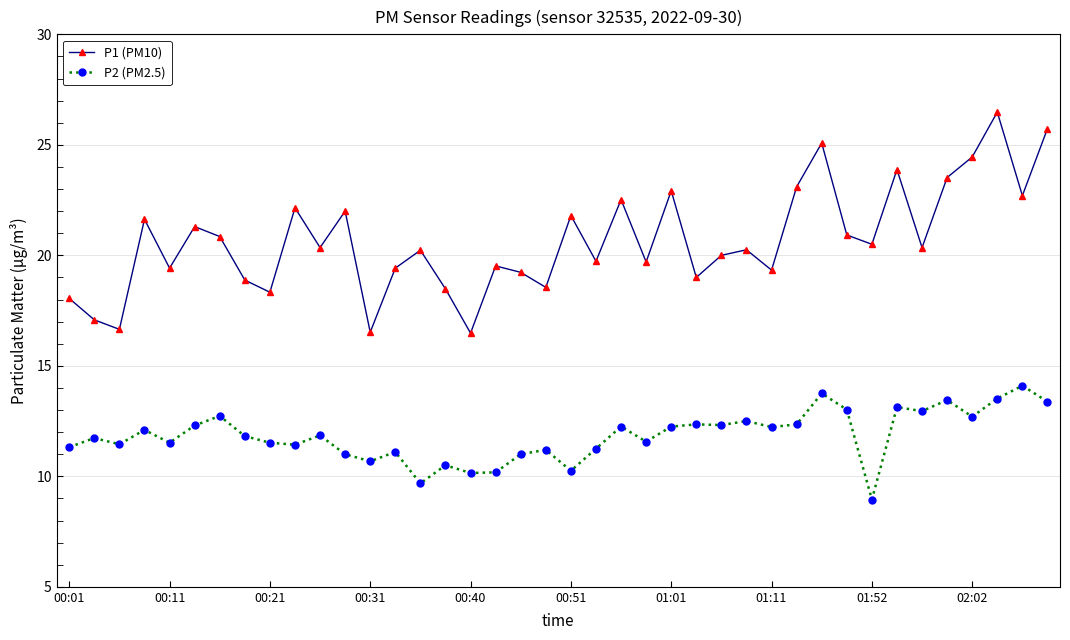

Which series has the largest total across all categories?

P1 (PM10)